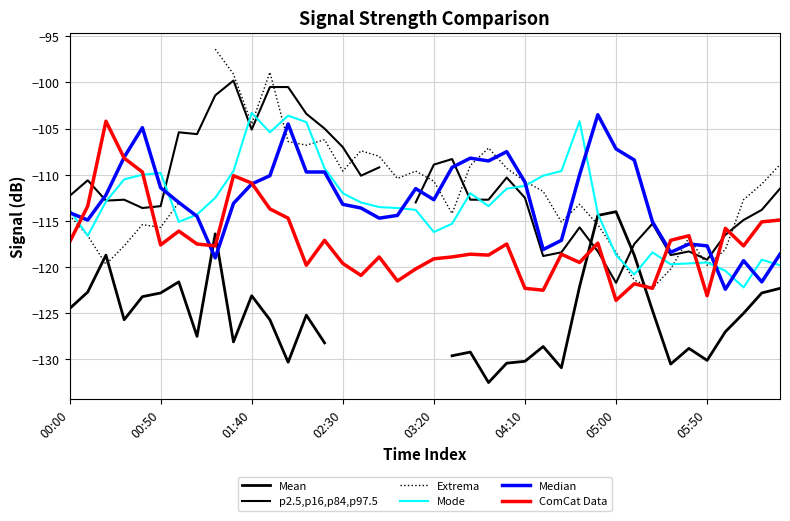

What is the value of the ComCat Data point at the 27th from the left?

-122.5